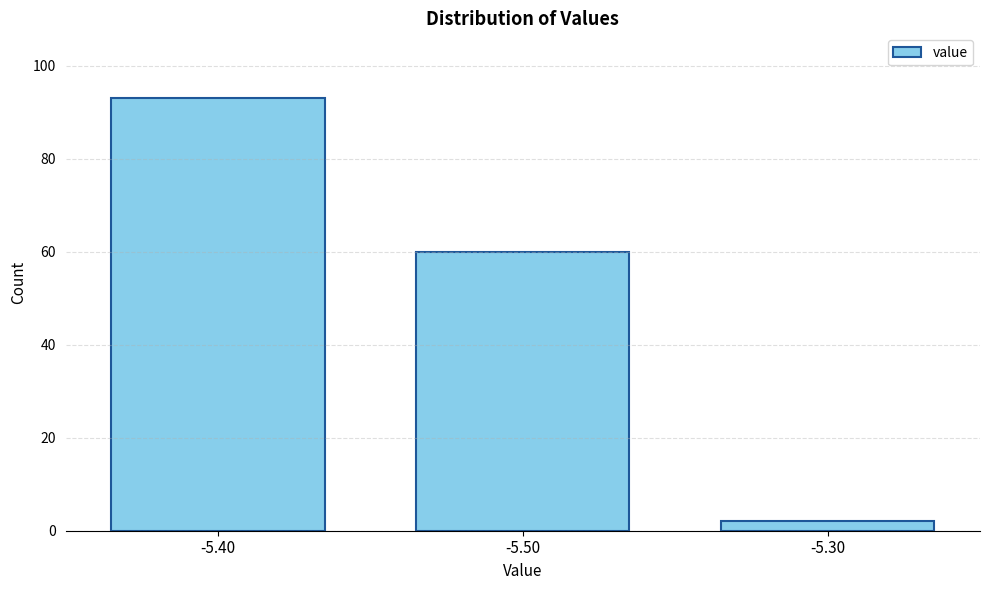

Reading left to right, list all the values displayed in this chart.

-5.40=93	-5.50=60	-5.30=2